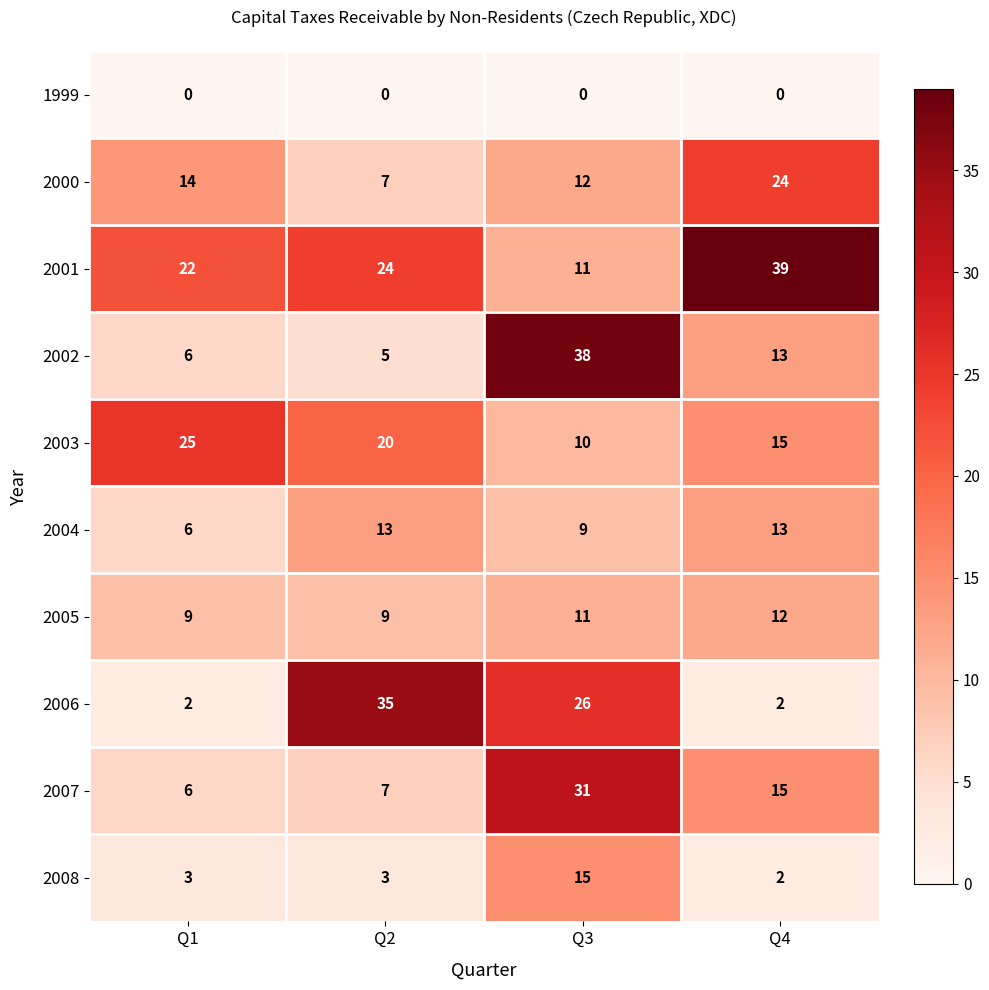

What is the difference between the highest and lowest values at Q4?

39